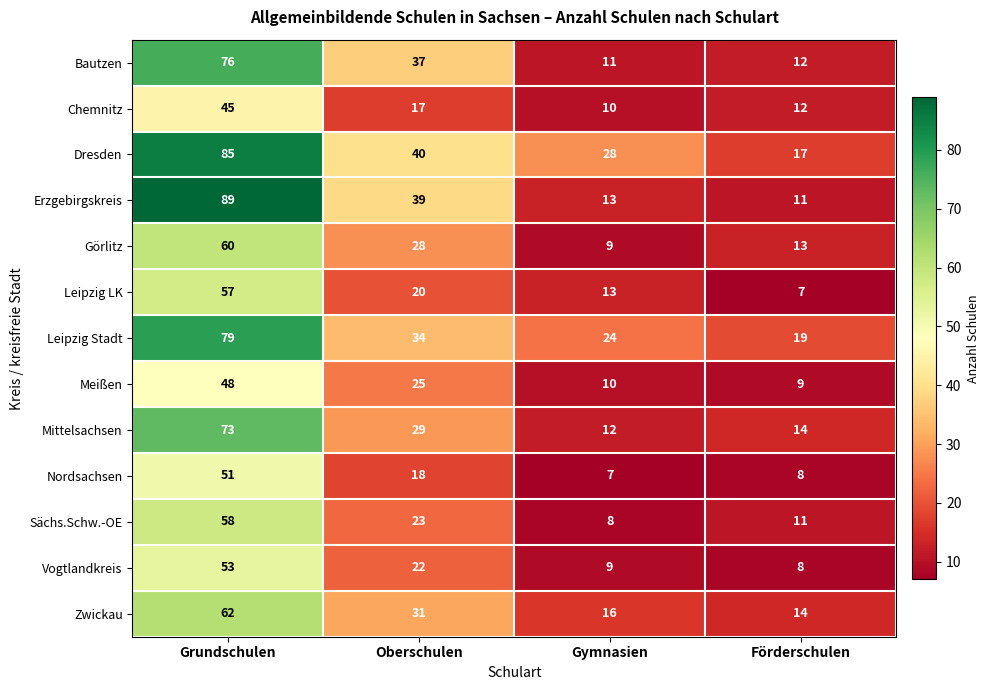

How many distinct data groups are displayed?

13